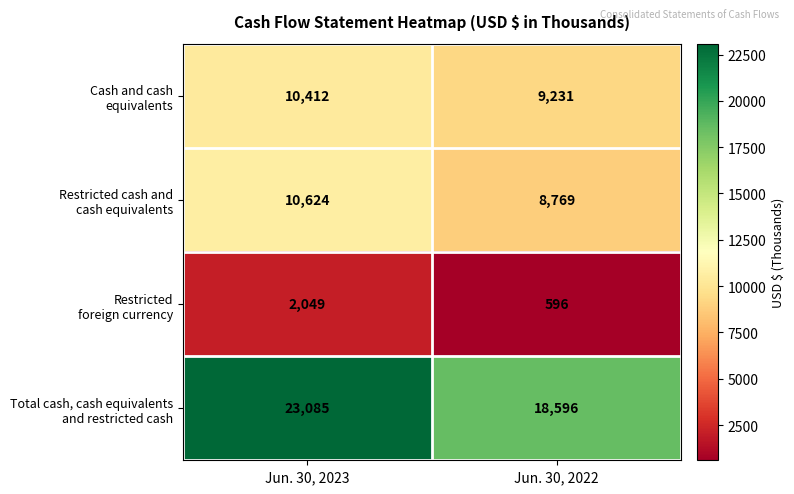

What is the total value across all series at Jun. 30, 2022?

37192